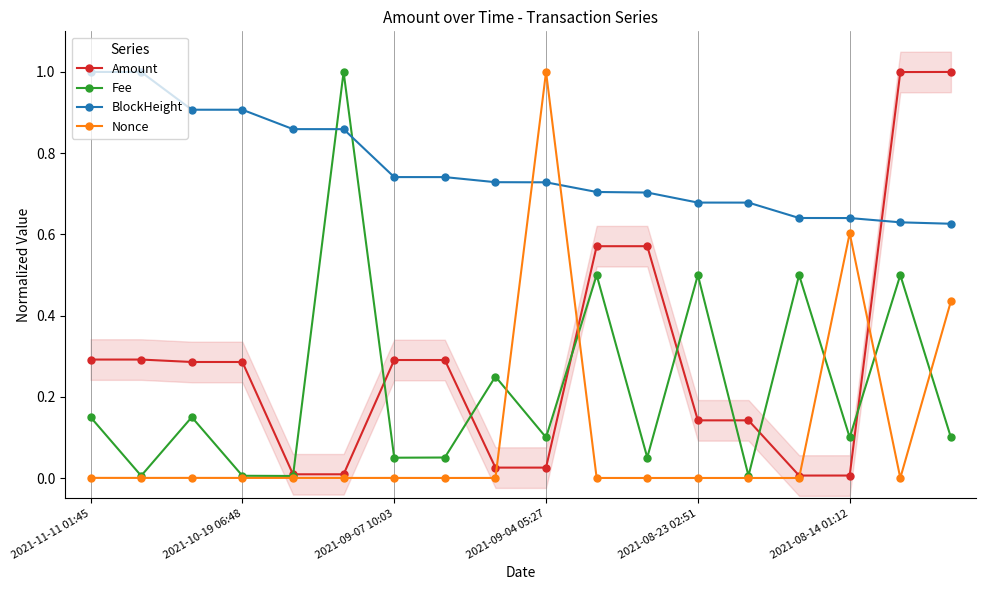

After their last crossing, which series has the higher values: BlockHeight or Nonce?

BlockHeight